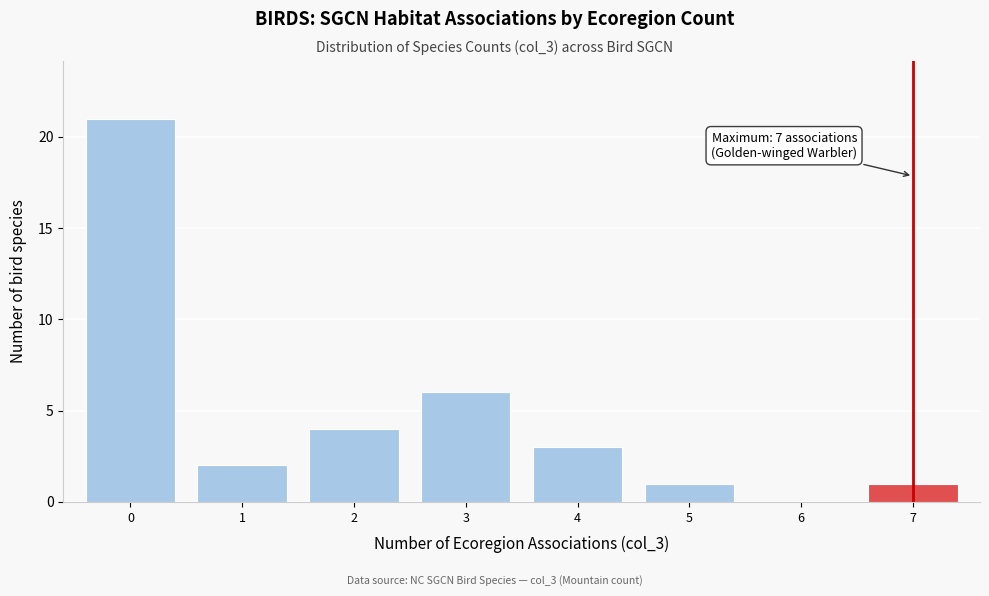

Reading left to right, extract all data points from this chart.

0=21	1=2	2=4	3=6	4=3	5=1	6=0	7=1